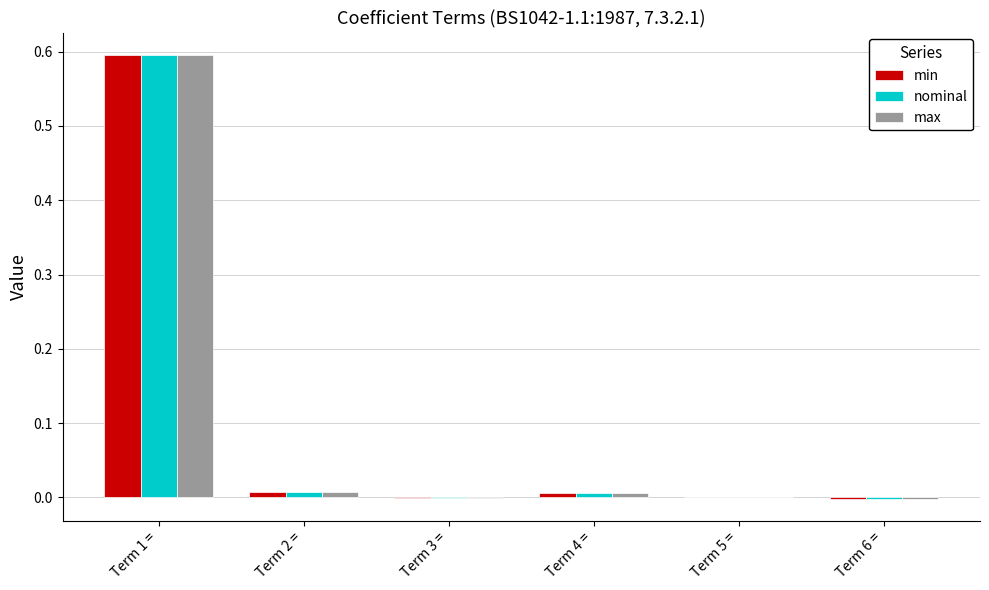

The max series shows 0.0 at Term 2 =. True or false?

True